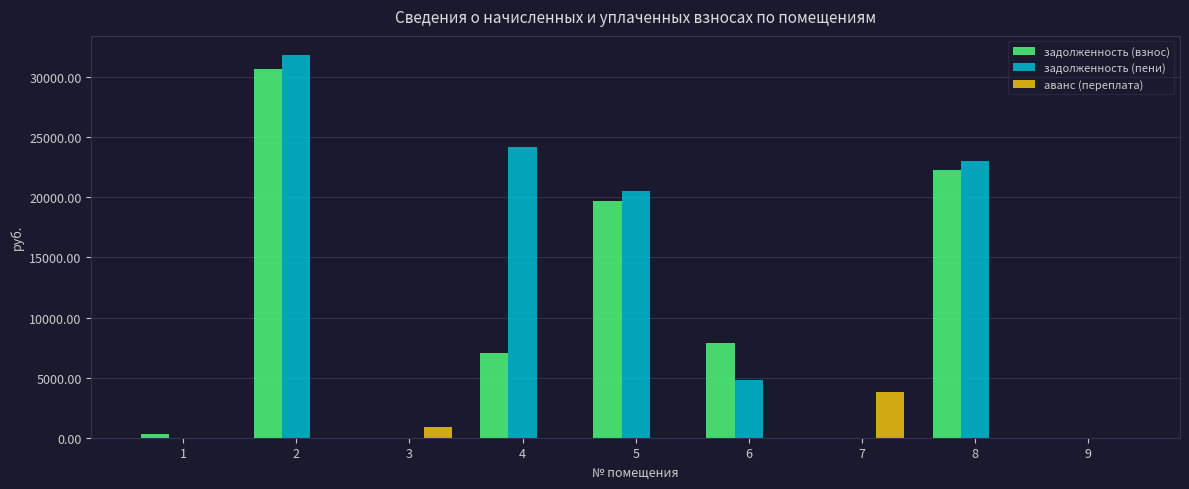

The задолженность (пени) series shows 19170.5 at 9. True or false?

False